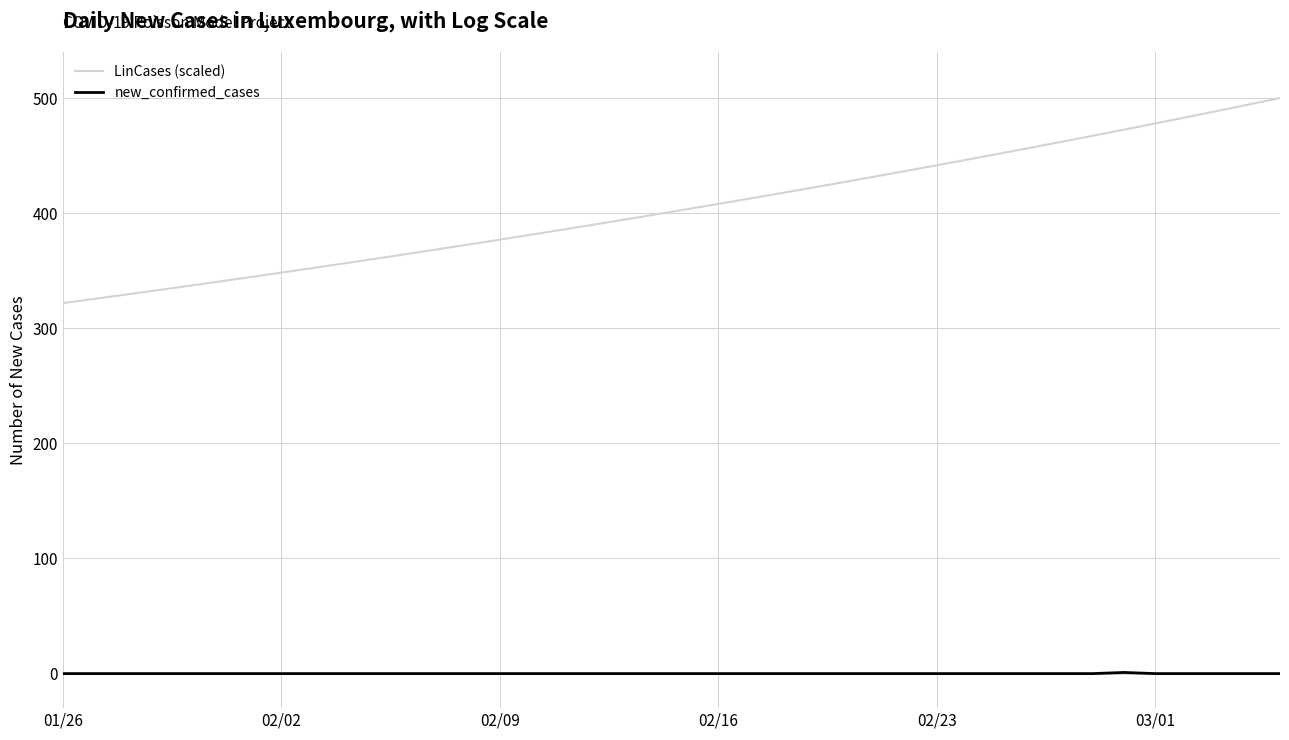

At how many categories does at least one series exceed 194?

40